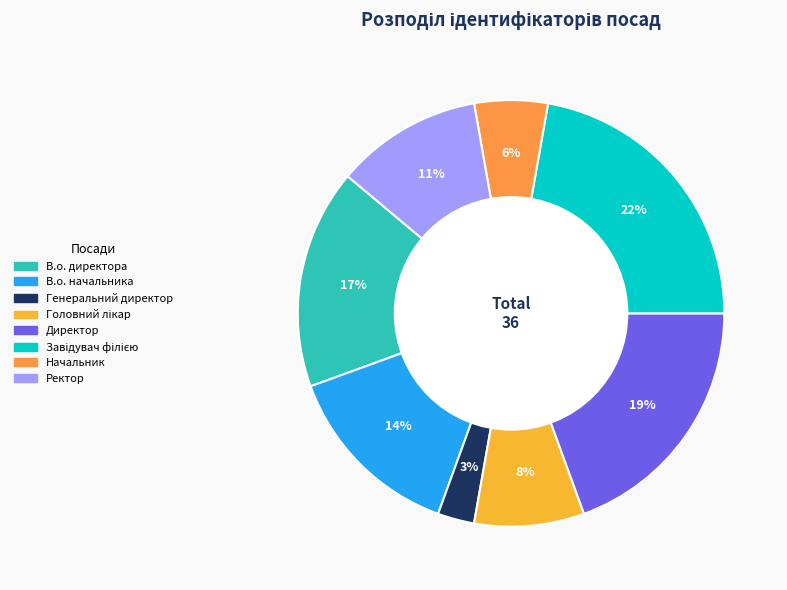

To the nearest percent, what is the difference between the Головний лікар and Начальник slice percentages?

3%